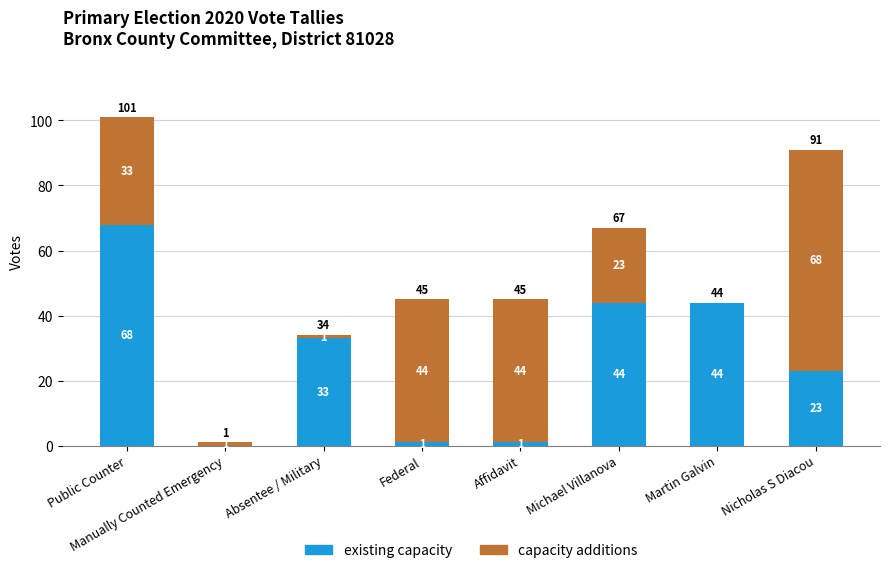

How many series are shown in this chart?

2